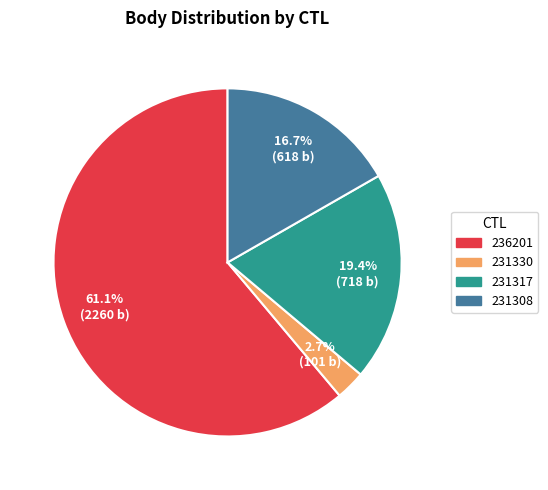

To the nearest percent, what is the difference between the 231330 and 231308 slice percentages?

14%